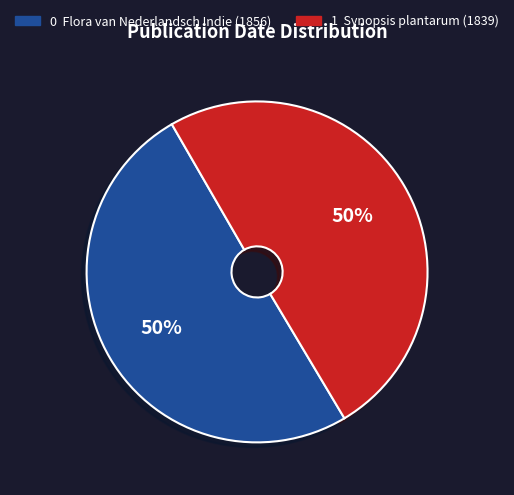

To the nearest percent, what is the average slice percentage?

50%